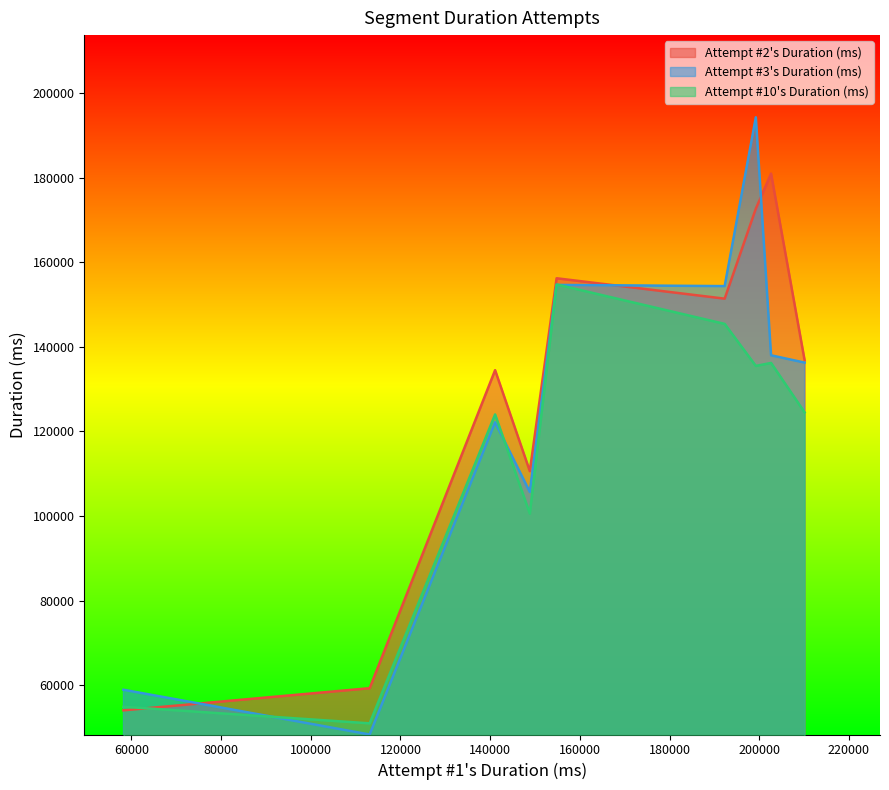

Rank the series by their maximum value, from lowest to highest.

Attempt #10's Duration (ms), Attempt #2's Duration (ms), Attempt #3's Duration (ms)